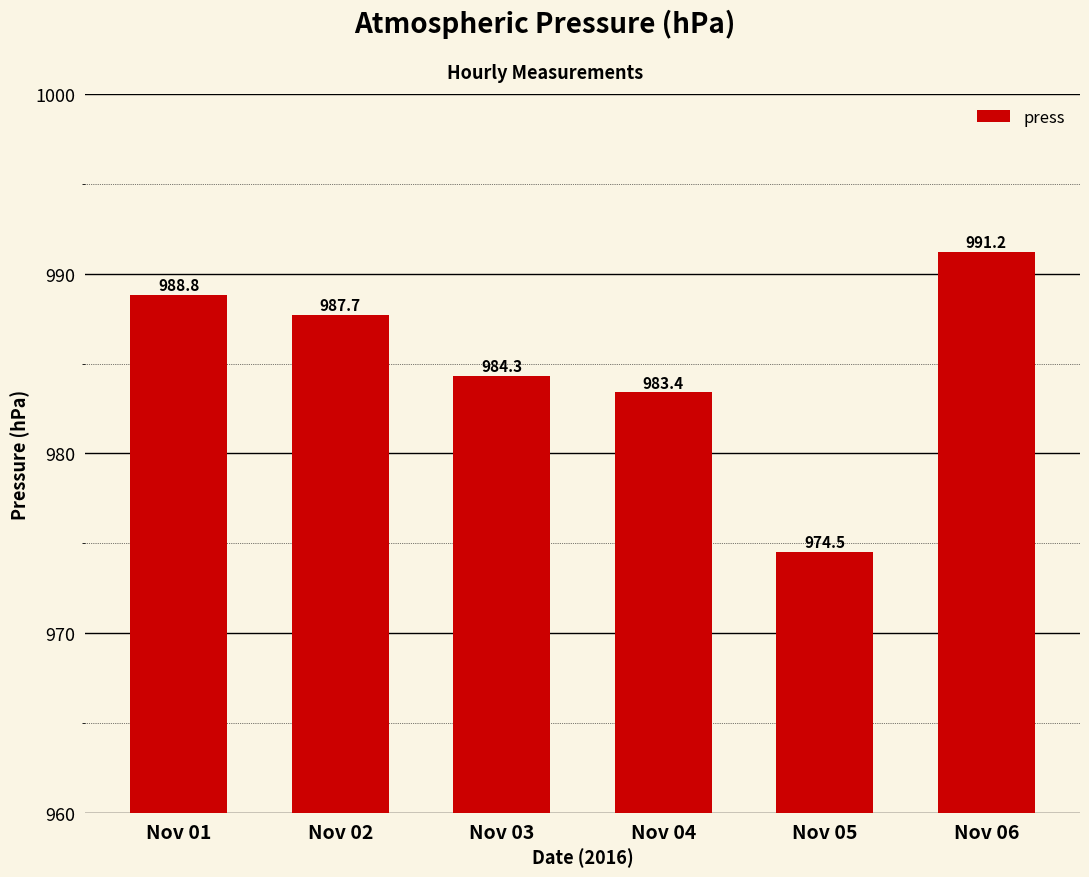

Between Nov 01 and Nov 06, which is larger?

Nov 06